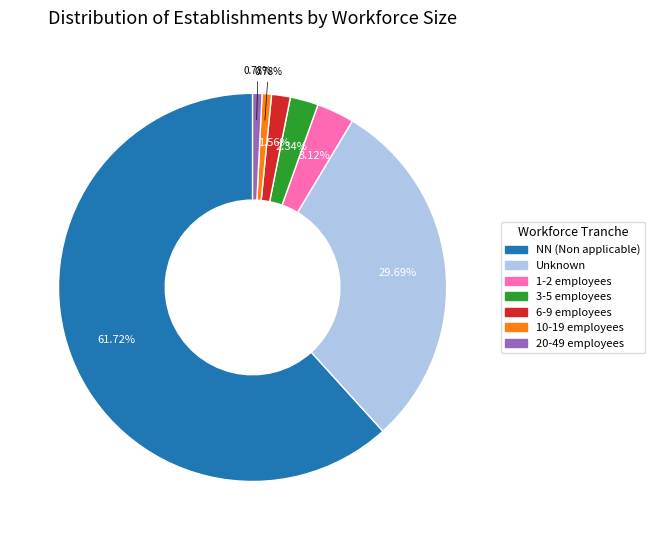

Count the number of slices in the pie.

7